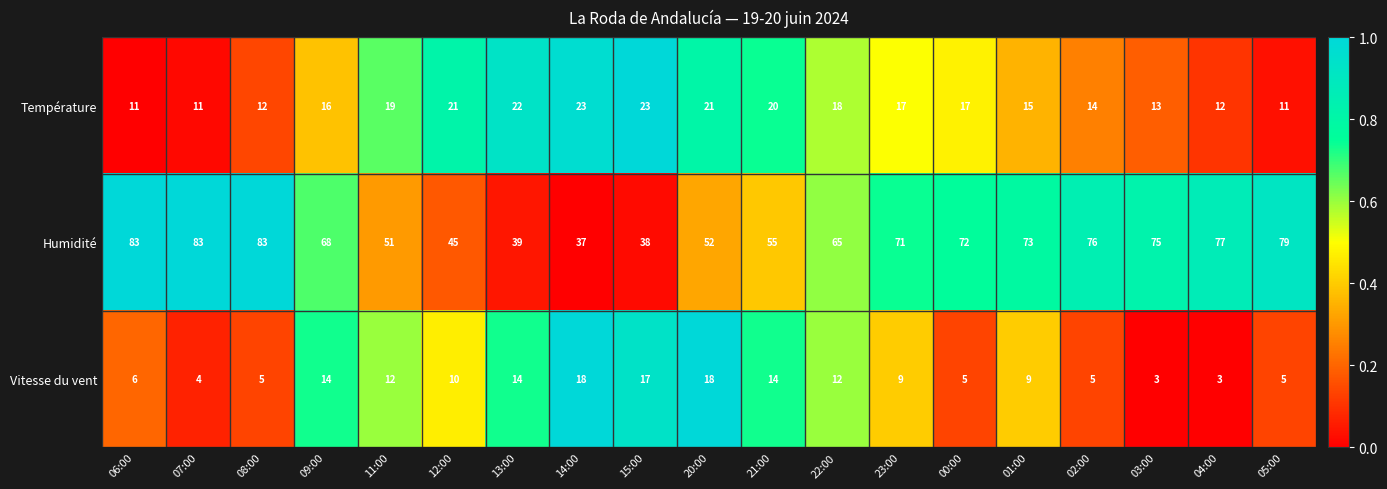

What is the difference between the highest and lowest values at 05:00?

74